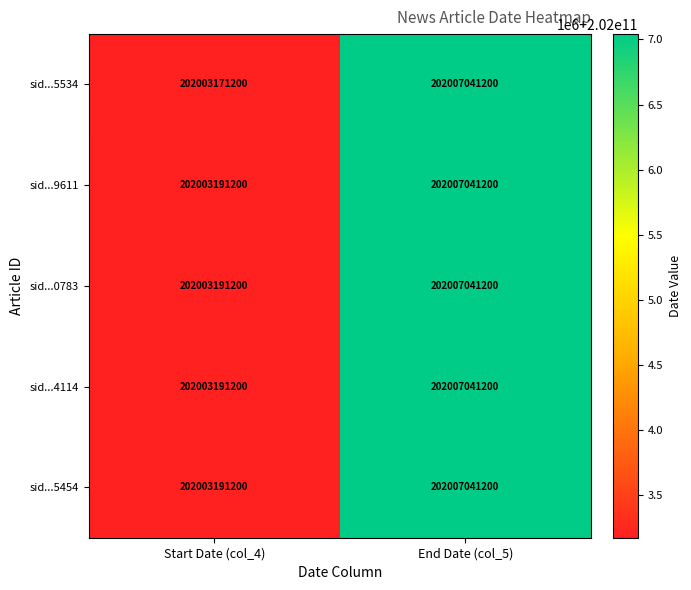

Reading right to left, list all the values displayed in this chart.

sid...5534: End Date (col_5)=202007041200	Start Date (col_4)=202003171200
sid...9611: End Date (col_5)=202007041200	Start Date (col_4)=202003191200
sid...0783: End Date (col_5)=202007041200	Start Date (col_4)=202003191200
sid...4114: End Date (col_5)=202007041200	Start Date (col_4)=202003191200
sid...5454: End Date (col_5)=202007041200	Start Date (col_4)=202003191200